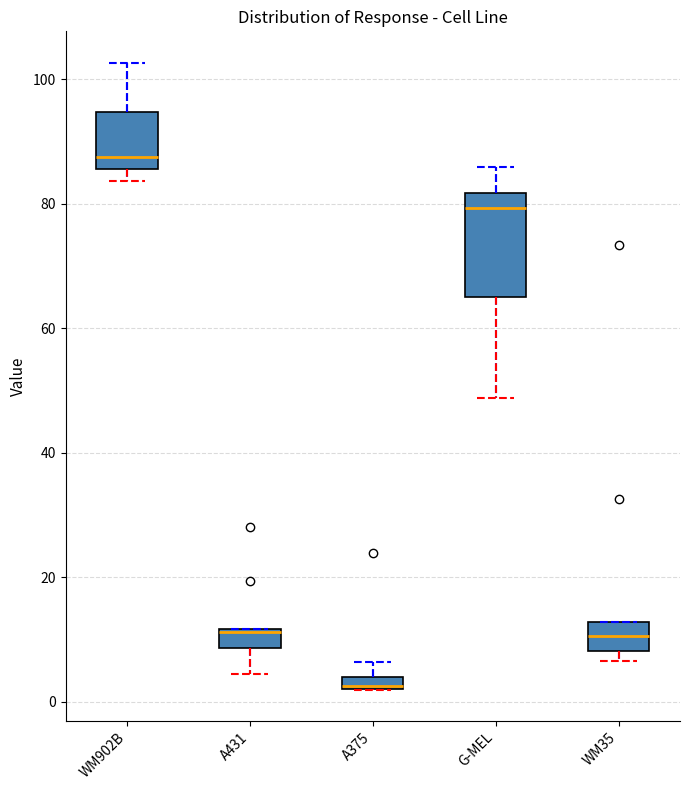

Which box is the tallest, from its lower edge to its upper edge?

G-MEL